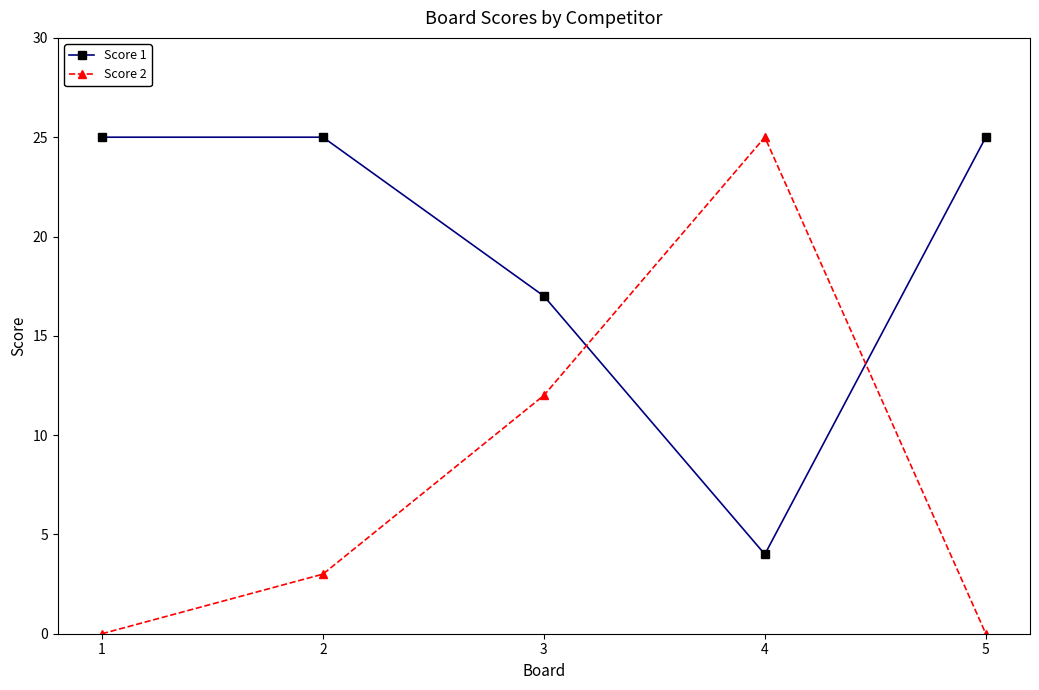

How many intersections are there between Score 2 and Score 1?

2